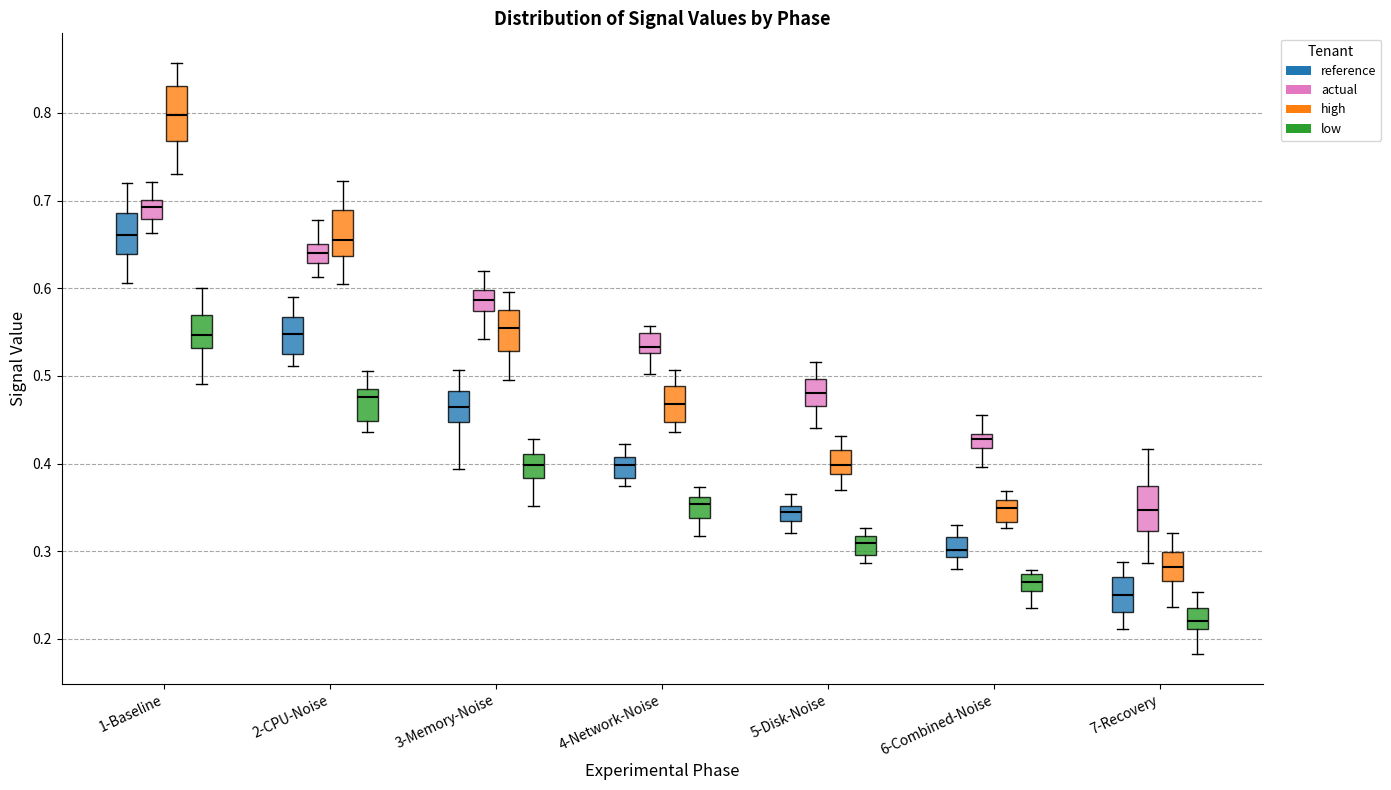

Reading left to right, read every box against the y-axis: the position of its median line, the range the box covers, and the ends of its whiskers. The values are not printed on the chart, so give them approximately, as read against the axis.

1-Baseline (reference): median 0.66, box 0.64 to 0.69, whiskers 0.61 to 0.72
1-Baseline (actual): median 0.69, box 0.68 to 0.70, whiskers 0.66 to 0.72
1-Baseline (high): median 0.80, box 0.77 to 0.83, whiskers 0.73 to 0.86
1-Baseline (low): median 0.55, box 0.53 to 0.57, whiskers 0.49 to 0.60
2-CPU-Noise (reference): median 0.55, box 0.52 to 0.57, whiskers 0.51 to 0.59
2-CPU-Noise (actual): median 0.64, box 0.63 to 0.65, whiskers 0.61 to 0.68
2-CPU-Noise (high): median 0.65, box 0.64 to 0.69, whiskers 0.60 to 0.72
2-CPU-Noise (low): median 0.48 (just below the box's upper edge), box 0.45 to 0.48, whiskers 0.44 to 0.51
3-Memory-Noise (reference): median 0.46, box 0.45 to 0.48, whiskers 0.39 to 0.51
3-Memory-Noise (actual): median 0.59, box 0.57 to 0.60, whiskers 0.54 to 0.62
3-Memory-Noise (high): median 0.56, box 0.53 to 0.57, whiskers 0.50 to 0.60
3-Memory-Noise (low): median 0.40, box 0.38 to 0.41, whiskers 0.35 to 0.43
4-Network-Noise (reference): median 0.40, box 0.38 to 0.41, whiskers 0.37 to 0.42
4-Network-Noise (actual): median 0.53 (just above the box's lower edge), box 0.53 to 0.55, whiskers 0.50 to 0.56
4-Network-Noise (high): median 0.47, box 0.45 to 0.49, whiskers 0.44 to 0.51
4-Network-Noise (low): median 0.35, box 0.34 to 0.36, whiskers 0.32 to 0.37
5-Disk-Noise (reference): median 0.34, box 0.33 to 0.35, whiskers 0.32 to 0.37
5-Disk-Noise (actual): median 0.48, box 0.47 to 0.50, whiskers 0.44 to 0.52
5-Disk-Noise (high): median 0.40, box 0.39 to 0.42, whiskers 0.37 to 0.43
5-Disk-Noise (low): median 0.31, box 0.30 to 0.32, whiskers 0.29 to 0.33
6-Combined-Noise (reference): median 0.30, box 0.29 to 0.32, whiskers 0.28 to 0.33
6-Combined-Noise (actual): median 0.43 (inside the box), box 0.42 to 0.43, whiskers 0.40 to 0.46
6-Combined-Noise (high): median 0.35, box 0.33 to 0.36, whiskers 0.33 (just below the box's lower edge) to 0.37
6-Combined-Noise (low): median 0.26, box 0.25 to 0.27, whiskers 0.24 to 0.28
7-Recovery (reference): median 0.25, box 0.23 to 0.27, whiskers 0.21 to 0.29
7-Recovery (actual): median 0.35, box 0.32 to 0.37, whiskers 0.29 to 0.42
7-Recovery (high): median 0.28, box 0.27 to 0.30, whiskers 0.24 to 0.32
7-Recovery (low): median 0.22, box 0.21 to 0.23, whiskers 0.18 to 0.25